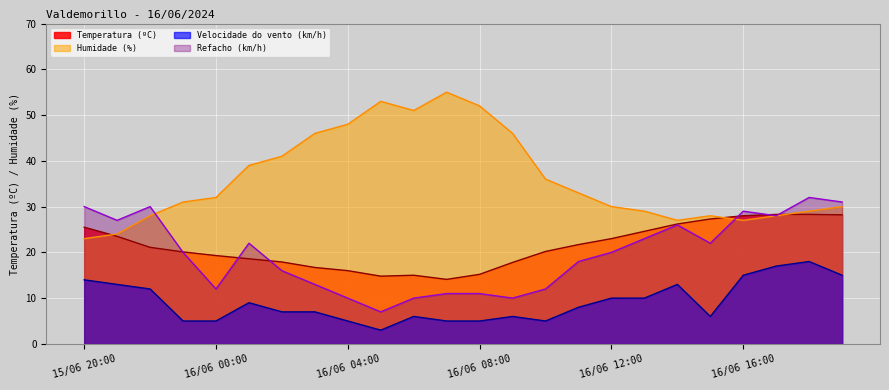

Reading left to right, extract all data points from this chart.

Temperatura (ºC): 25.5	23.5	21.1	20.1	19.3	18.6	17.9	16.7	16.0	14.8	15.0	14.1	15.2	17.8	20.2	21.7	23.0	24.6	26.2	27.3	28.0	28.3	28.3	28.2
Humidade (%): 23.0	24.0	28.0	31.0	32.0	39.0	41.0	46.0	48.0	53.0	51.0	55.0	52.0	46.0	36.0	33.0	30.0	29.0	27.0	28.0	27.0	28.0	29.0	30.0
Velocidade do vento (km/h): 14.0	13.0	12.0	5.0	5.0	9.0	7.0	7.0	5.0	3.0	6.0	5.0	5.0	6.0	5.0	8.0	10.0	10.0	13.0	6.0	15.0	17.0	18.0	15.0
Refacho (km/h): 30.0	27.0	30.0	20.0	12.0	22.0	16.0	13.0	10.0	7.0	10.0	11.0	11.0	10.0	12.0	18.0	20.0	23.0	26.0	22.0	29.0	28.0	32.0	31.0